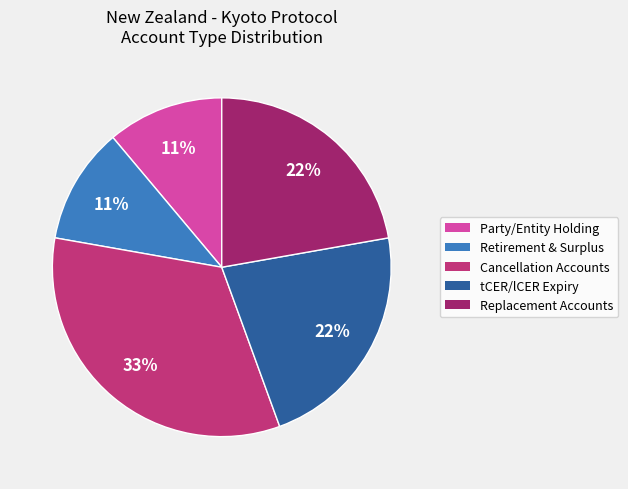

What percentage is the Party/Entity Holding slice, to the nearest percent?

11%